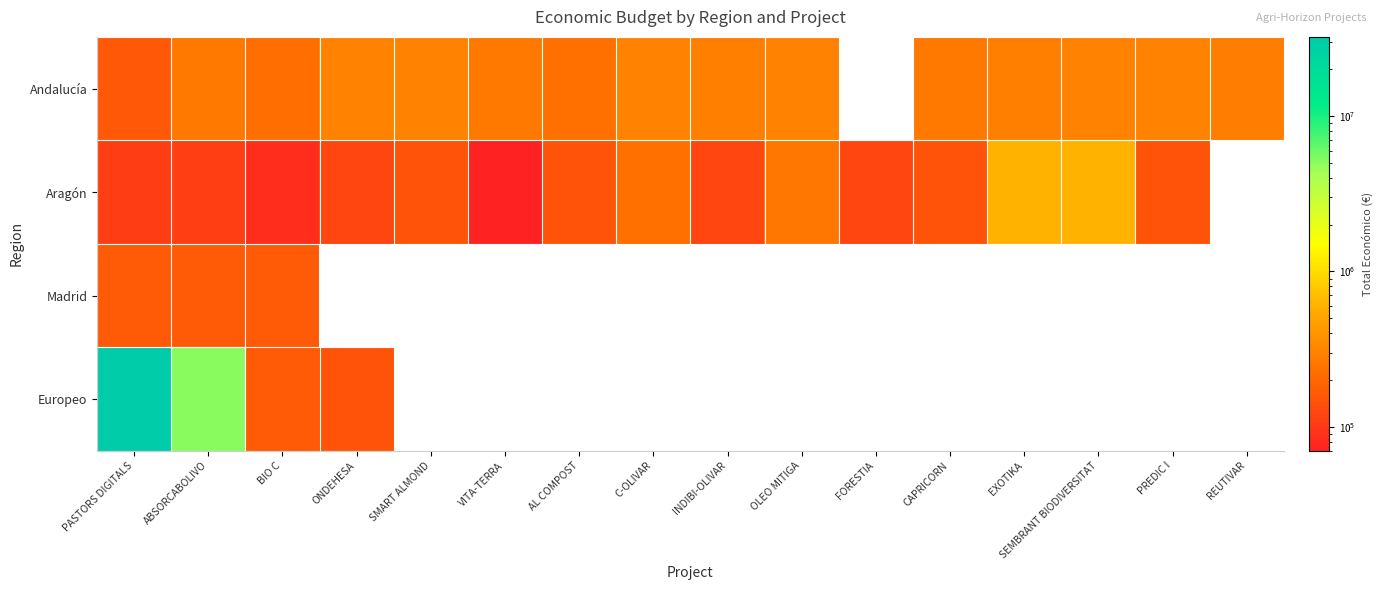

Reading left to right, what are all the values shown in this chart?

Andalucía: PASTORS DIGITALS=160226	ABSORCABOLIVO=260325	BIO C=224878	ONDEHESA=298656	SMART ALMOND=299880	VITA-TERRA=255921	AL COMPOST=228516	C-OLIVAR=299900	INDIBI-OLIVAR=290328	OLEO MITIGA=299938	FORESTIA=0	CAPRICORN=258704	EXOTIKA=288989	SEMBRANT BIODIVERSITAT=299800	PREDIC I=299565	REUTIVAR=279710
Aragón: PASTORS DIGITALS=107555	ABSORCABOLIVO=110168	BIO C=83646	ONDEHESA=120000	SMART ALMOND=150000	VITA-TERRA=70000	AL COMPOST=150000	C-OLIVAR=228922	INDIBI-OLIVAR=120000	OLEO MITIGA=250000	FORESTIA=119999	CAPRICORN=150000	EXOTIKA=599131	SEMBRANT BIODIVERSITAT=599792	PREDIC I=150000	REUTIVAR=0
Madrid: PASTORS DIGITALS=164980	ABSORCABOLIVO=164995	BIO C=165000	ONDEHESA=0	SMART ALMOND=0	VITA-TERRA=0	AL COMPOST=0	C-OLIVAR=0	INDIBI-OLIVAR=0	OLEO MITIGA=0	FORESTIA=0	CAPRICORN=0	EXOTIKA=0	SEMBRANT BIODIVERSITAT=0	PREDIC I=0	REUTIVAR=0
Europeo: PASTORS DIGITALS=32394255	ABSORCABOLIVO=4997361	BIO C=165312	ONDEHESA=150000	SMART ALMOND=0	VITA-TERRA=0	AL COMPOST=0	C-OLIVAR=0	INDIBI-OLIVAR=0	OLEO MITIGA=0	FORESTIA=0	CAPRICORN=0	EXOTIKA=0	SEMBRANT BIODIVERSITAT=0	PREDIC I=0	REUTIVAR=0